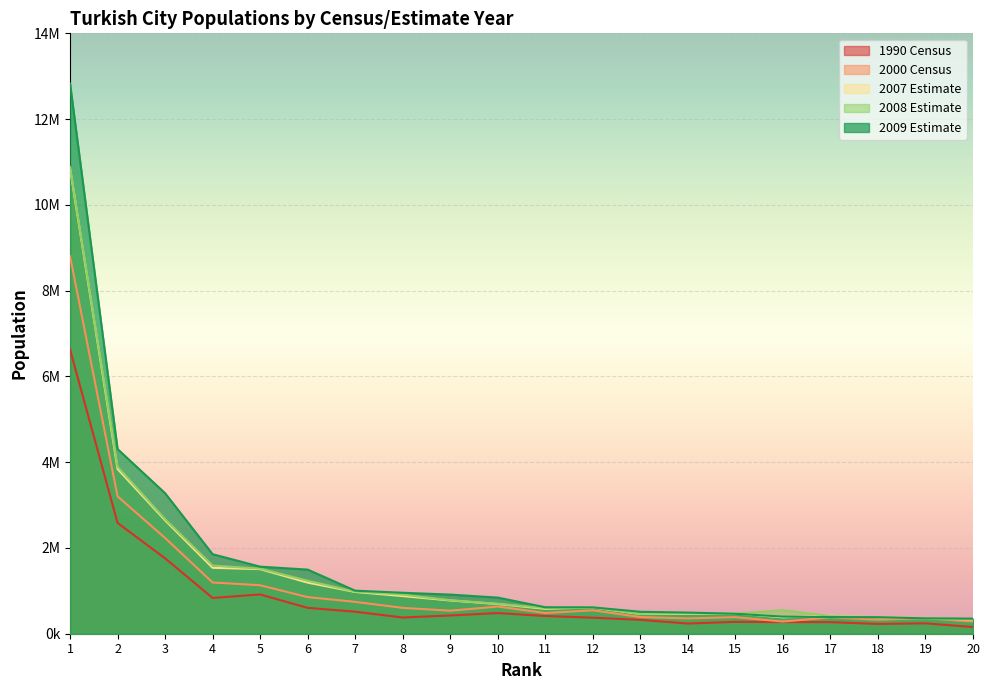

Where is the first local maximum for 2000 Census?

10